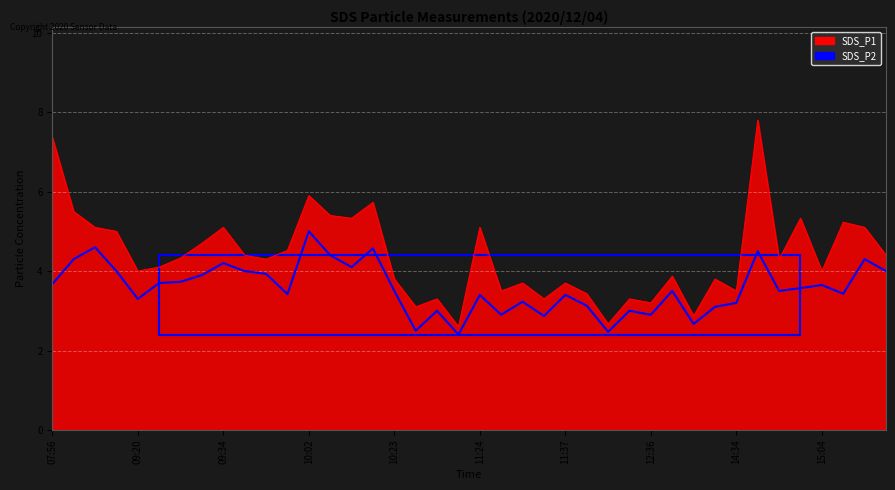

What is the difference between the values at 13 and 10:02?

0.4